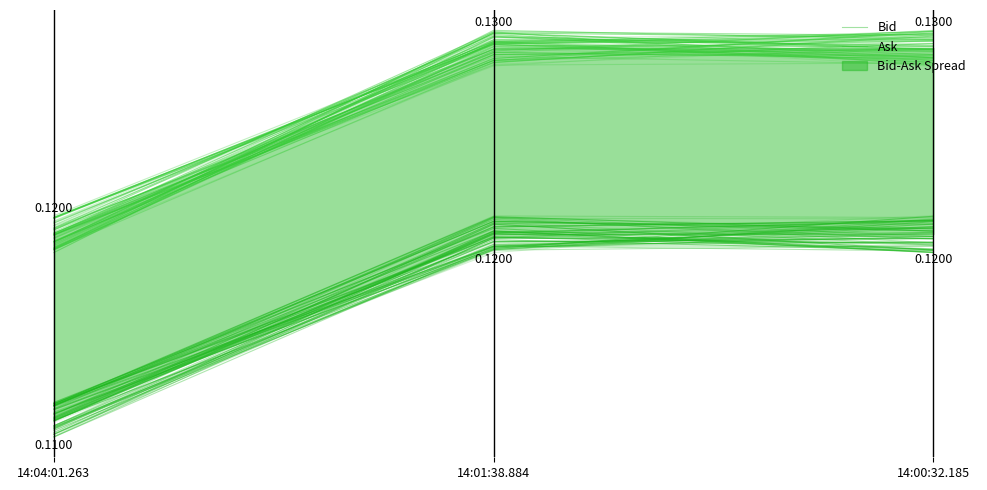

What is the greatest value displayed?

0.1